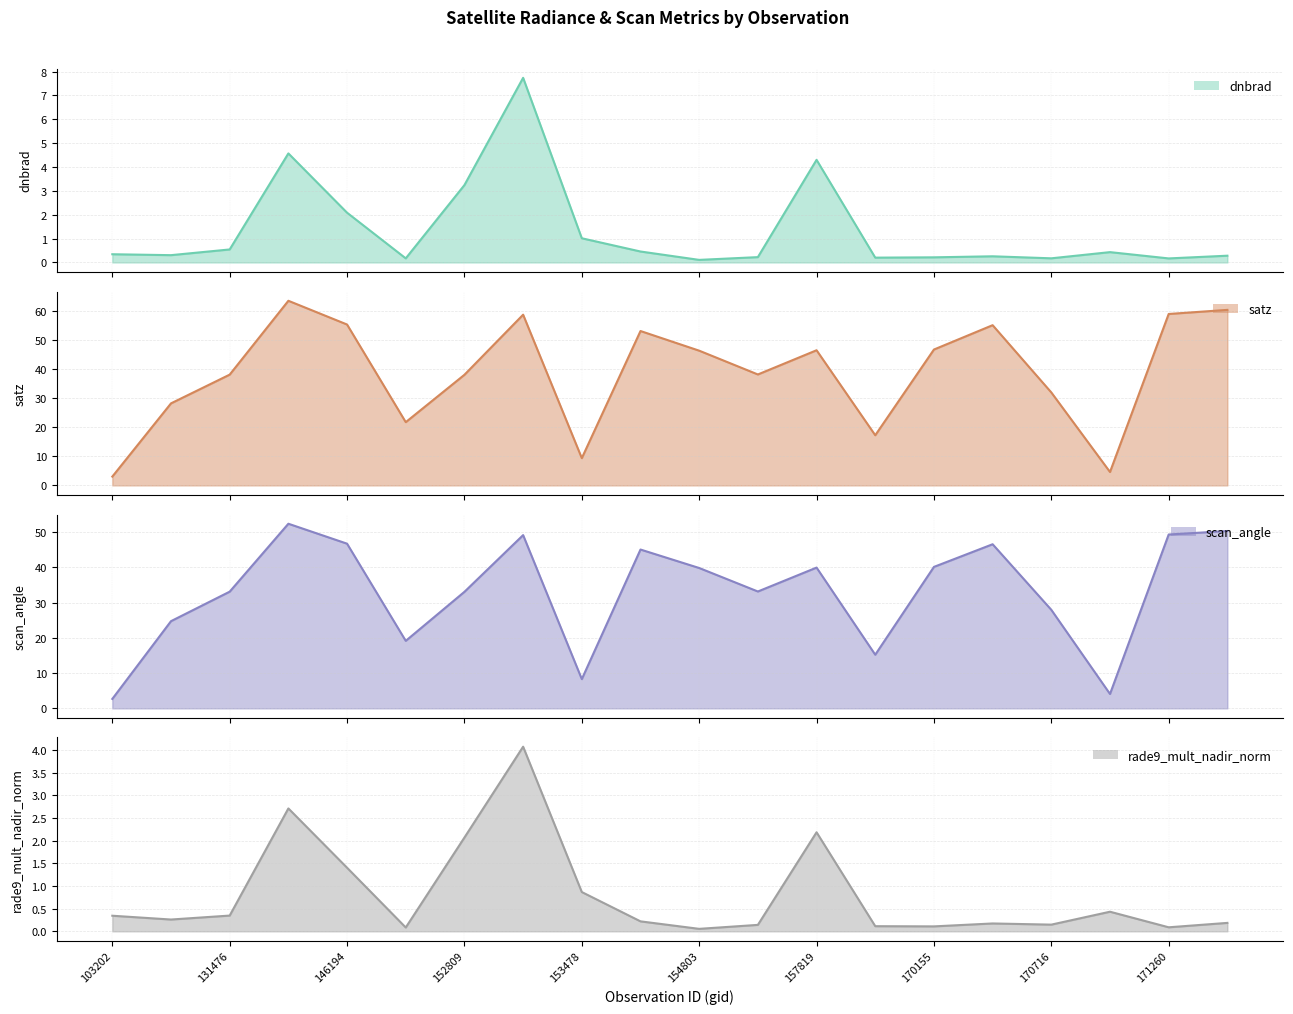

At how many categories does at least one series exceed 57?

4